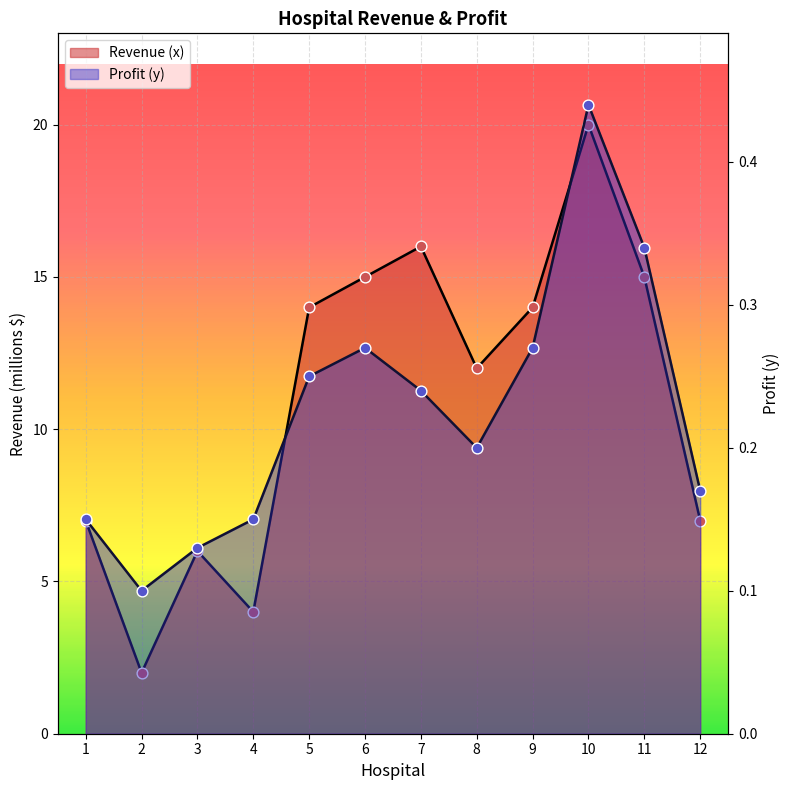

What is the total value across all series at 2?

2.1